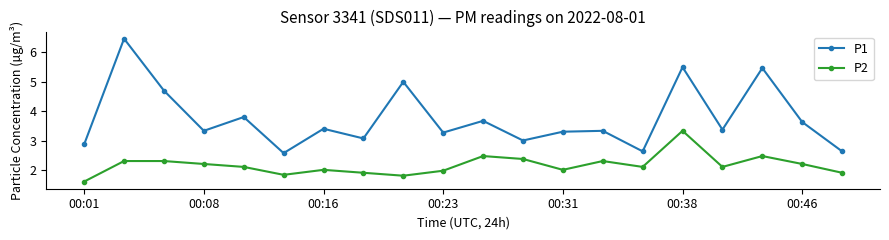

What is the difference between the maximum and minimum values in the P1 series?

3.9